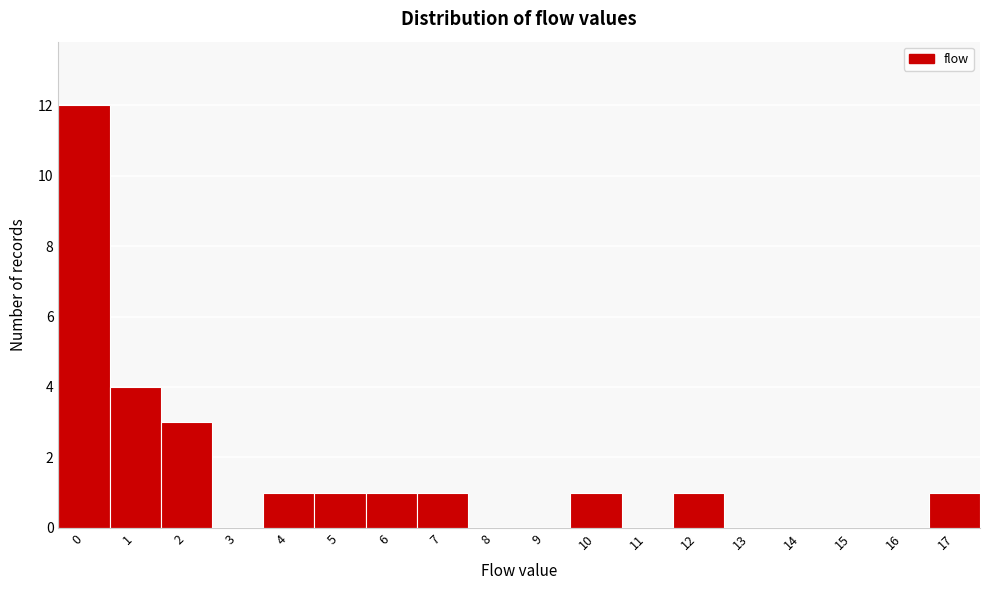

Reading left to right, list every bar in this chart as the range it spans on the x-axis followed by its height. The values are not printed on the chart, so give them approximately, as read against the axis.

-0.5 to 0.5: 12
0.5 to 1.5: 4
1.5 to 2.5: 3
2.5 to 3.5: 0
3.5 to 4.5: 1
4.5 to 5.5: 1
5.5 to 6.5: 1
6.5 to 7.5: 1
7.5 to 8.5: 0
8.5 to 9.5: 0
9.5 to 10.5: 1
10.5 to 11.5: 0
11.5 to 12.5: 1
12.5 to 13.5: 0
13.5 to 14.5: 0
14.5 to 15.5: 0
15.5 to 16.5: 0
16.5 to 17.5: 1